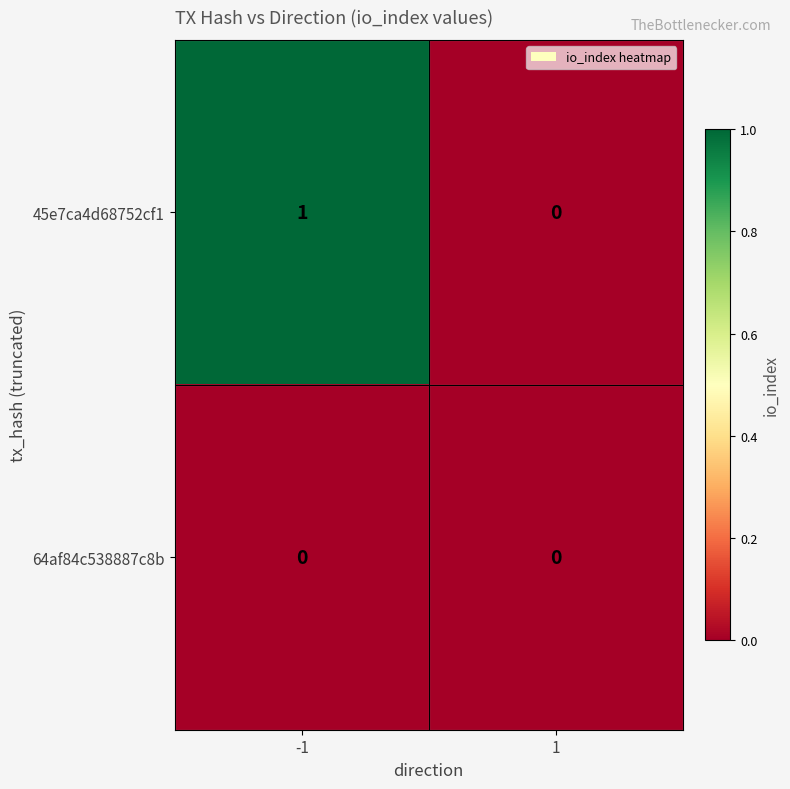

At which category is the sum across all series the highest?

-1